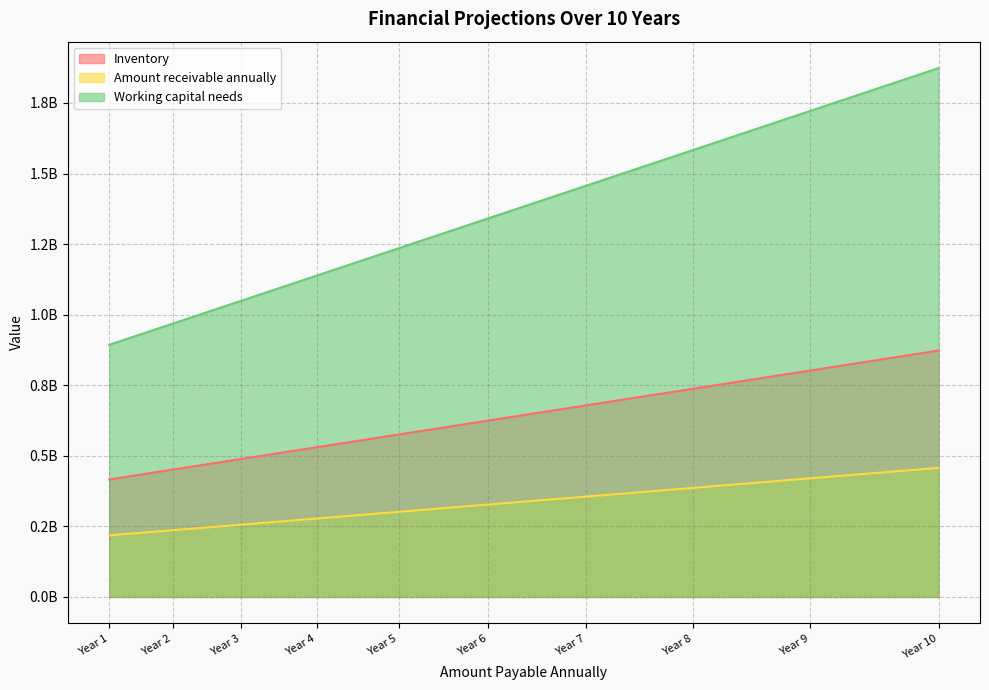

The value of Inventory at Year 7 is 617501119.7. True or false?

False